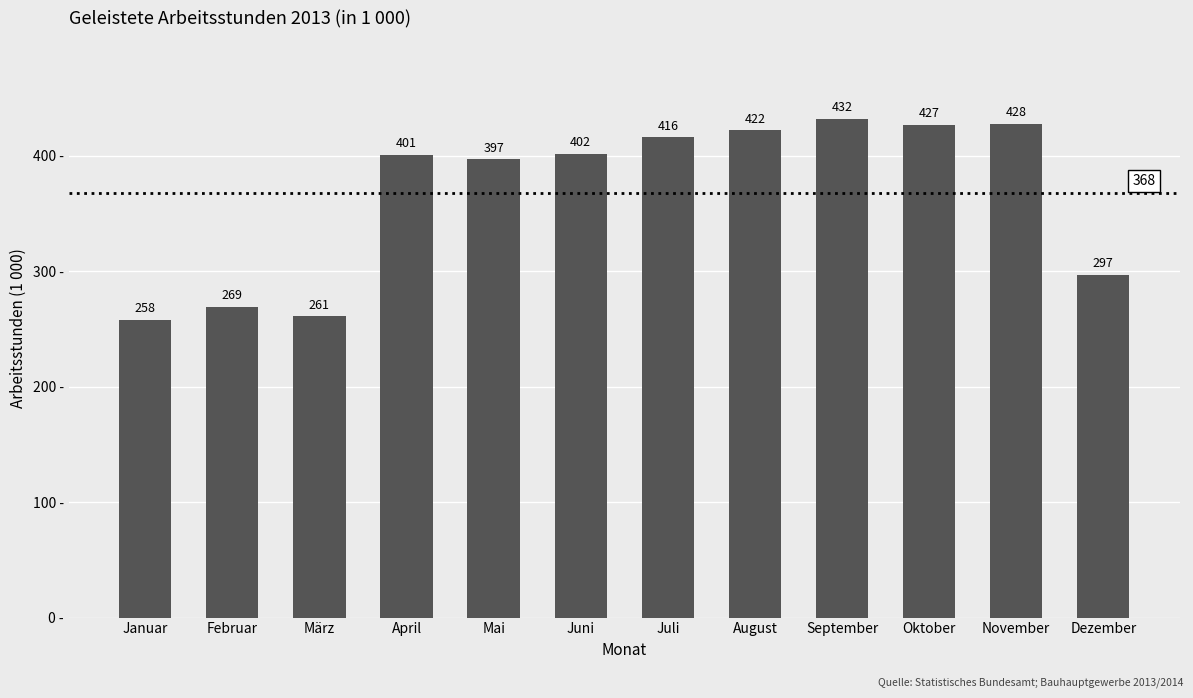

At which category does the chart reach its peak across all series?

September